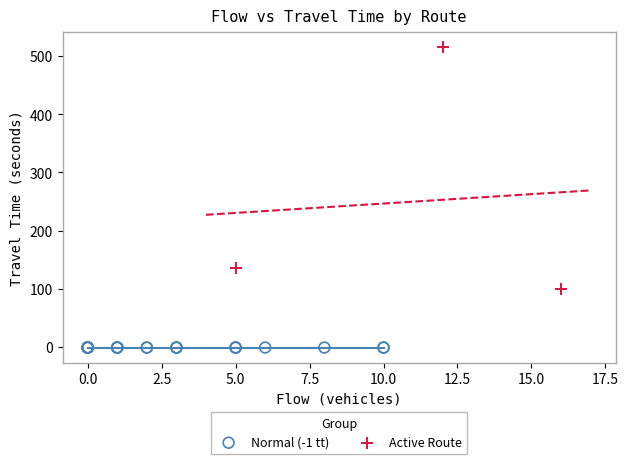

Which series reaches the minimum Y coordinate?

Normal (-1 tt)